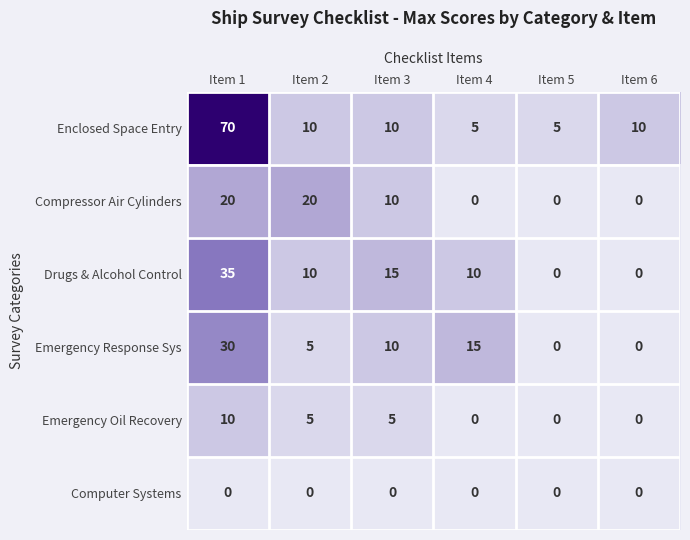

Is the value of Emergency Oil Recovery at Item 1 greater than the value of Computer Systems at Item 5?

Yes